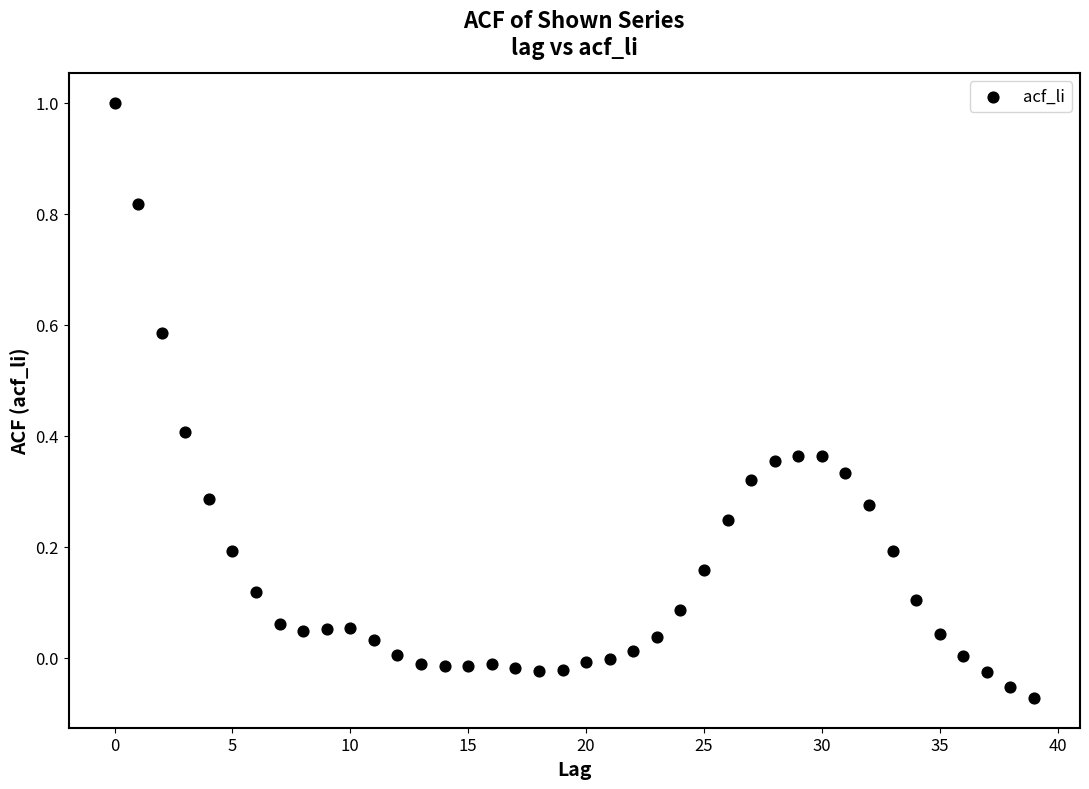

What is the range of Y values (max minus min)?

1.1